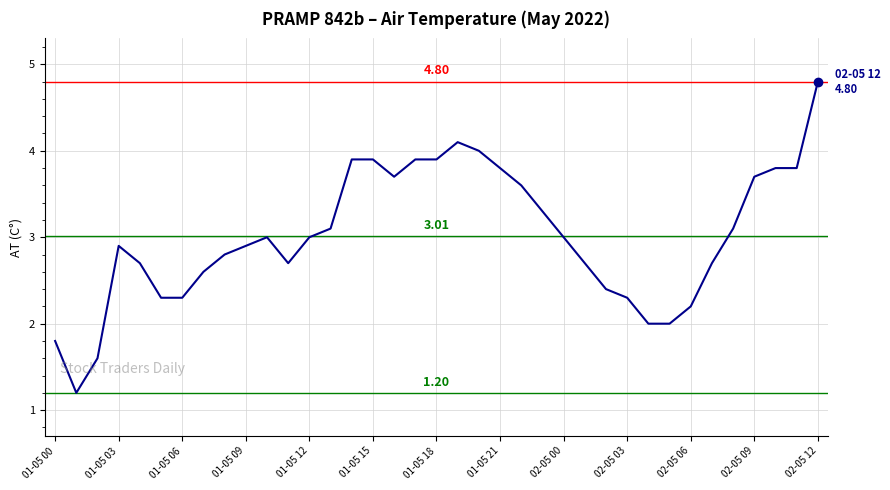

What is the difference between the maximum and minimum values?

3.6